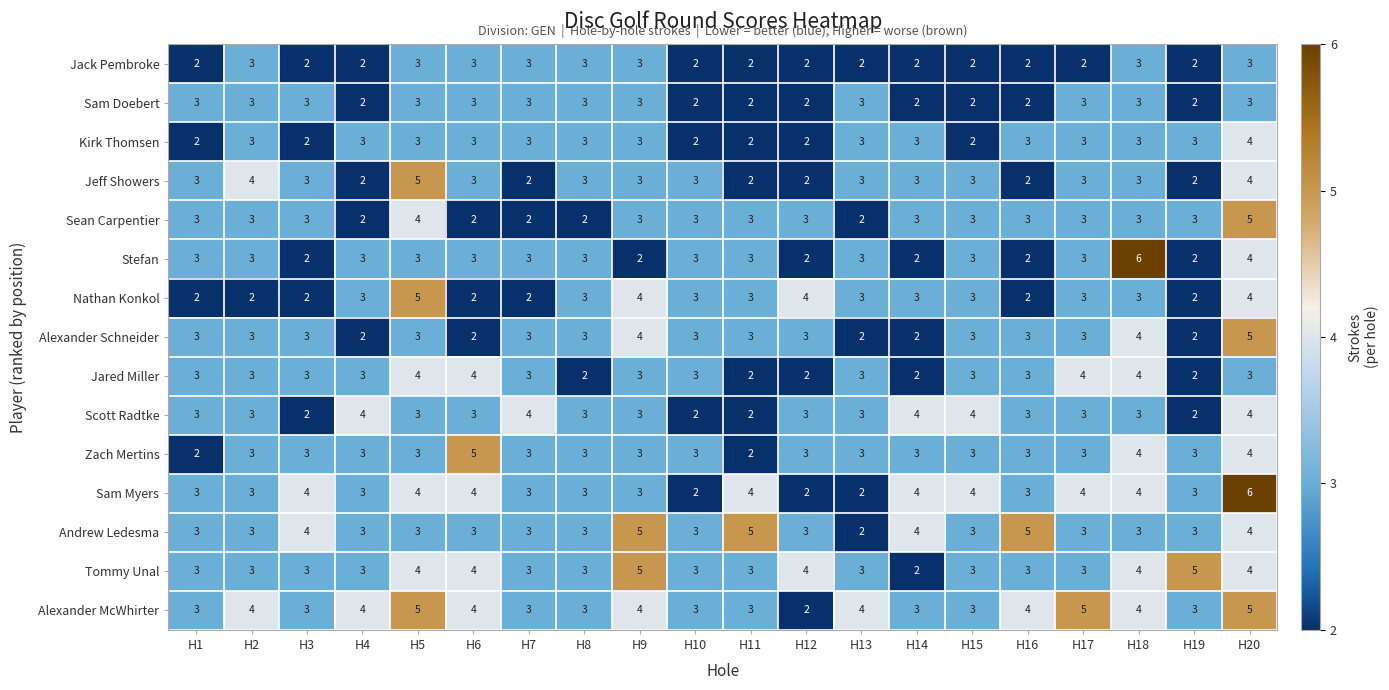

Read the Jeff Showers value at H13.

3